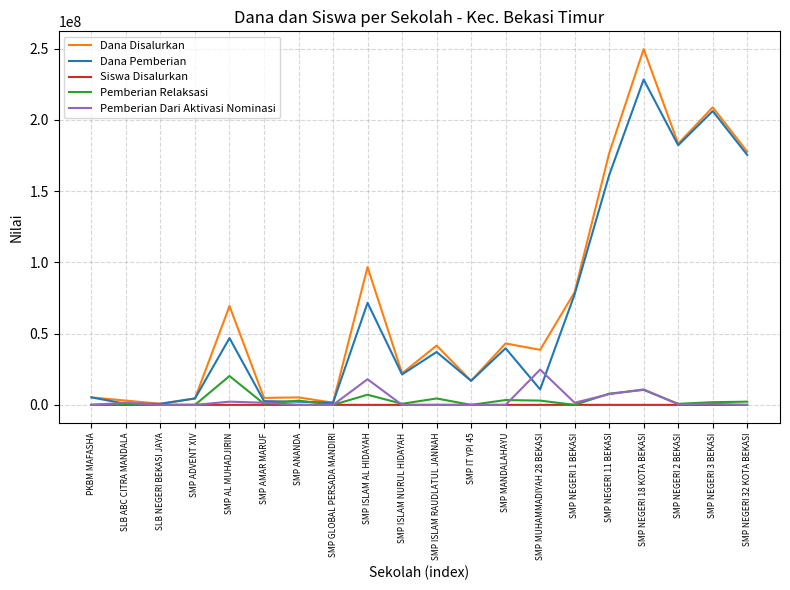

At which category is the sum across all series the highest?

SMP NEGERI 18 KOTA BEKASI